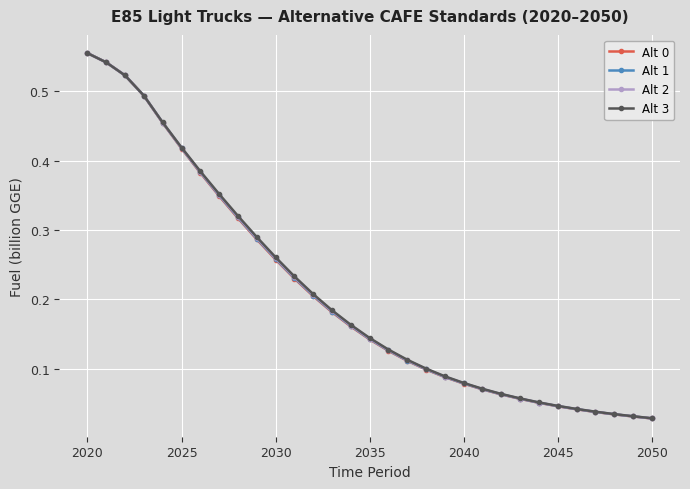

At how many categories does at least one series exceed 0?

31